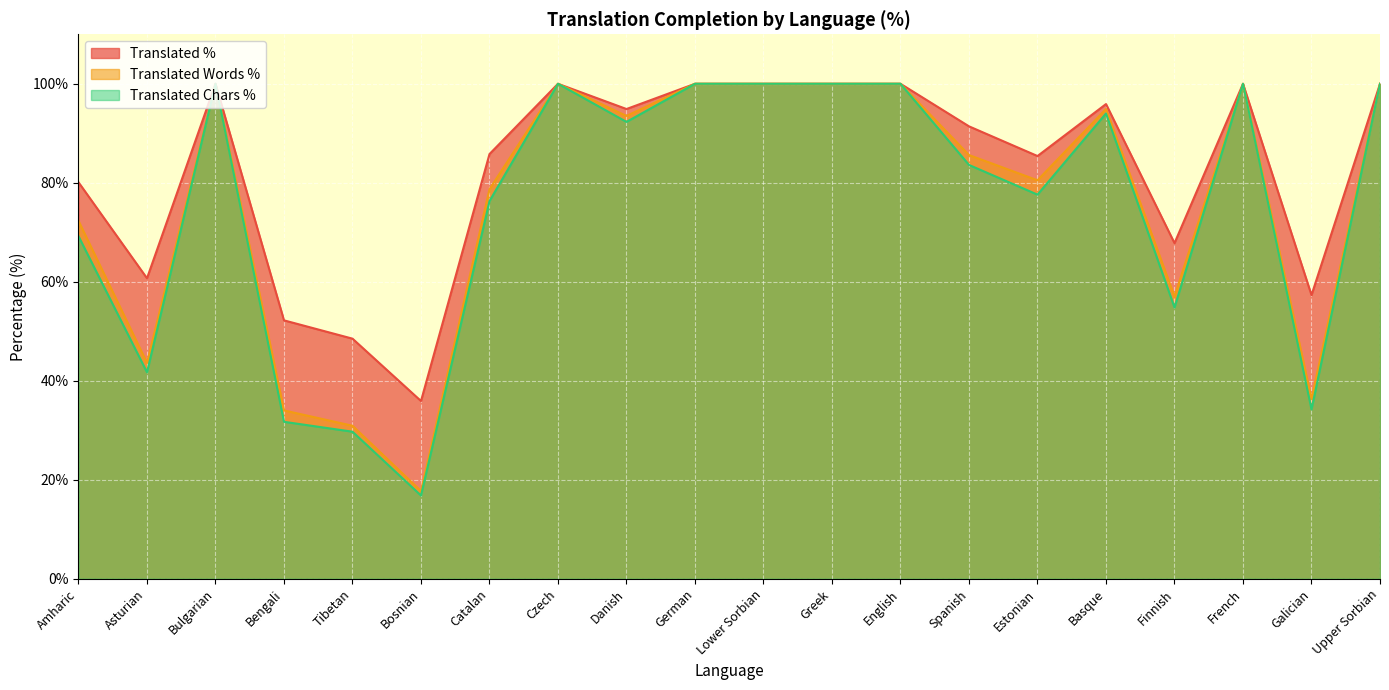

What is the maximum value for translated_percent?

100.0